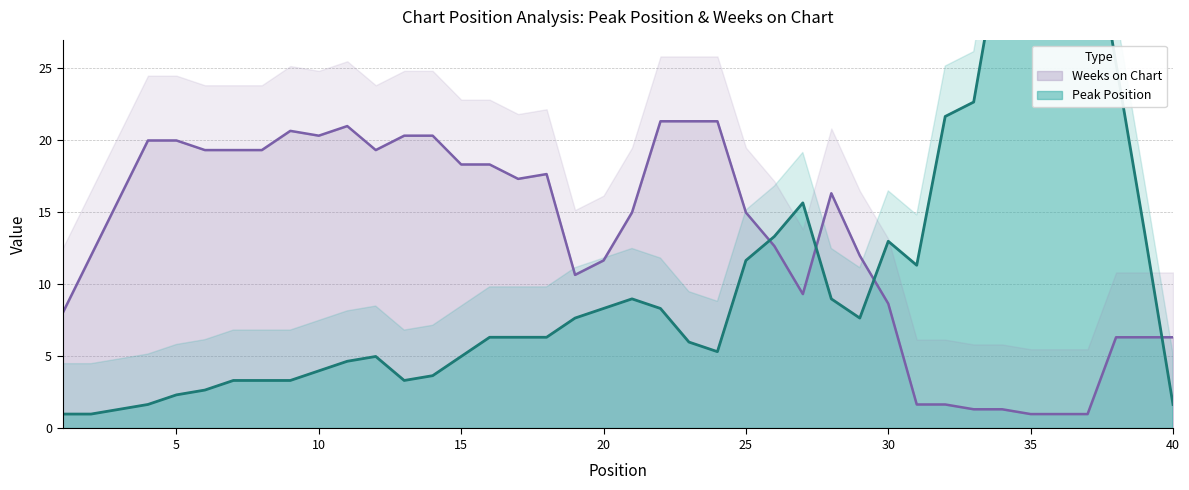

Where is the first local minimum for Weeks on Chart?

7